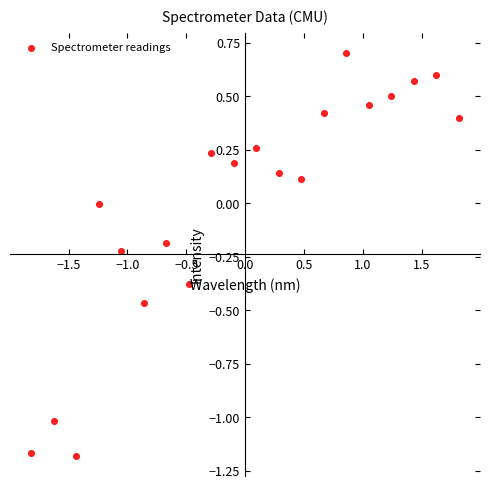

What is the range of Y values (max minus min)?

1.9